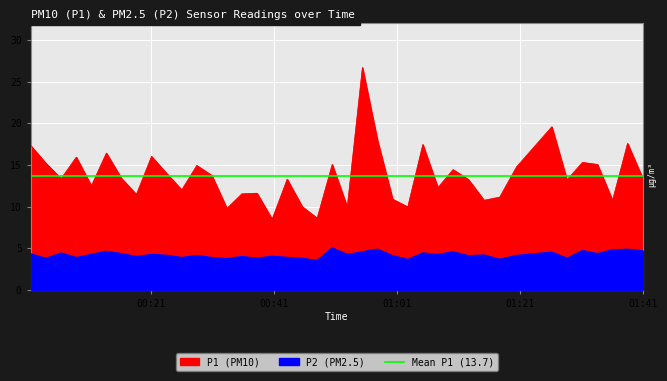

At which category does the chart reach its peak across all series?

2023-05-18T00:55:21